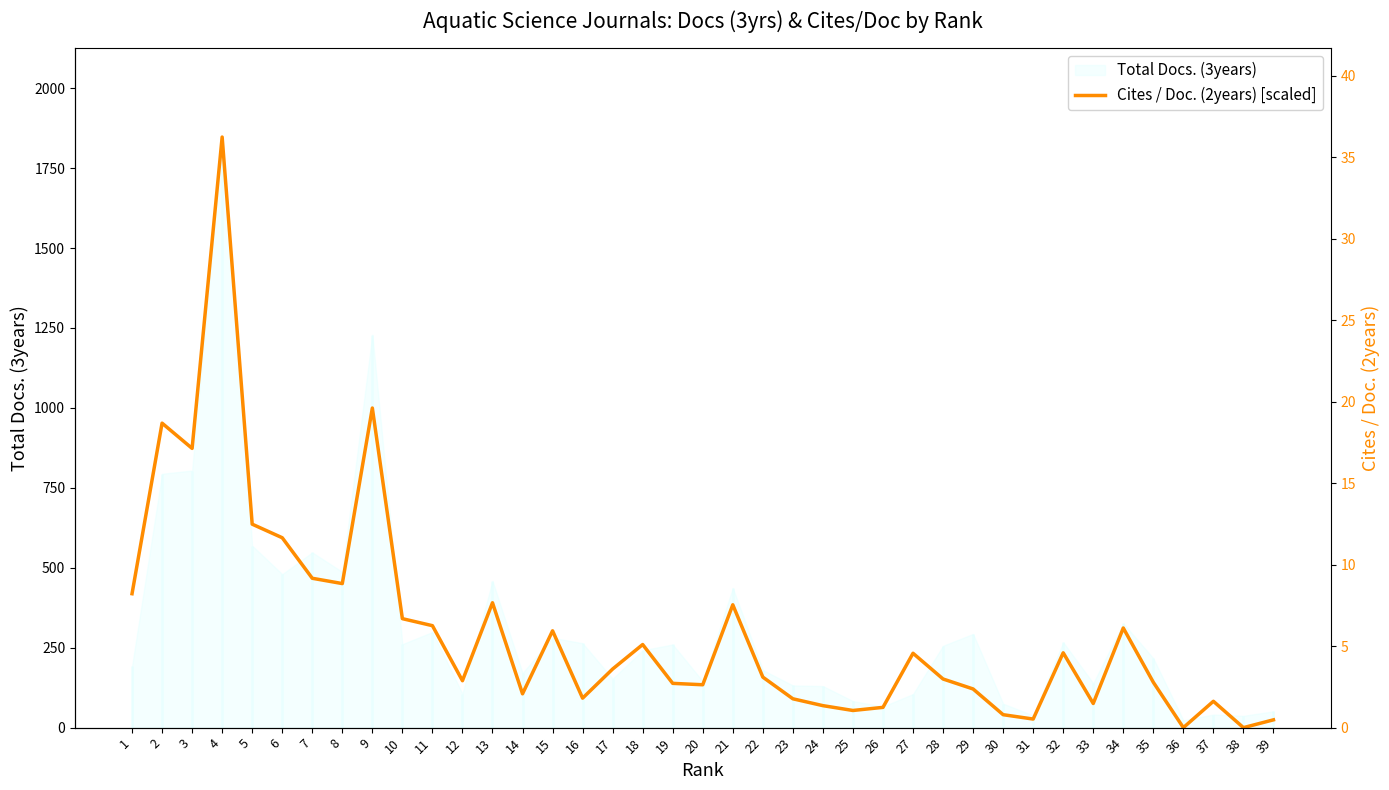

What is the value of the 17th point from the left?

183.3